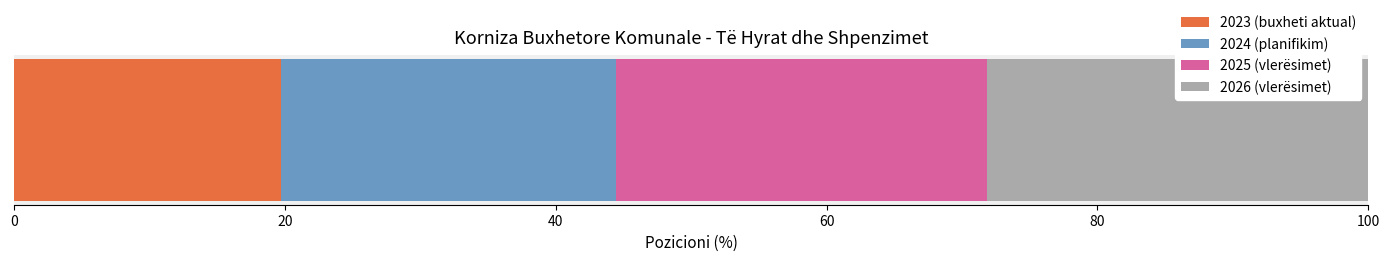

What is the sum of the 2023 (buxheti aktual) values at 60 and 0?

45.3